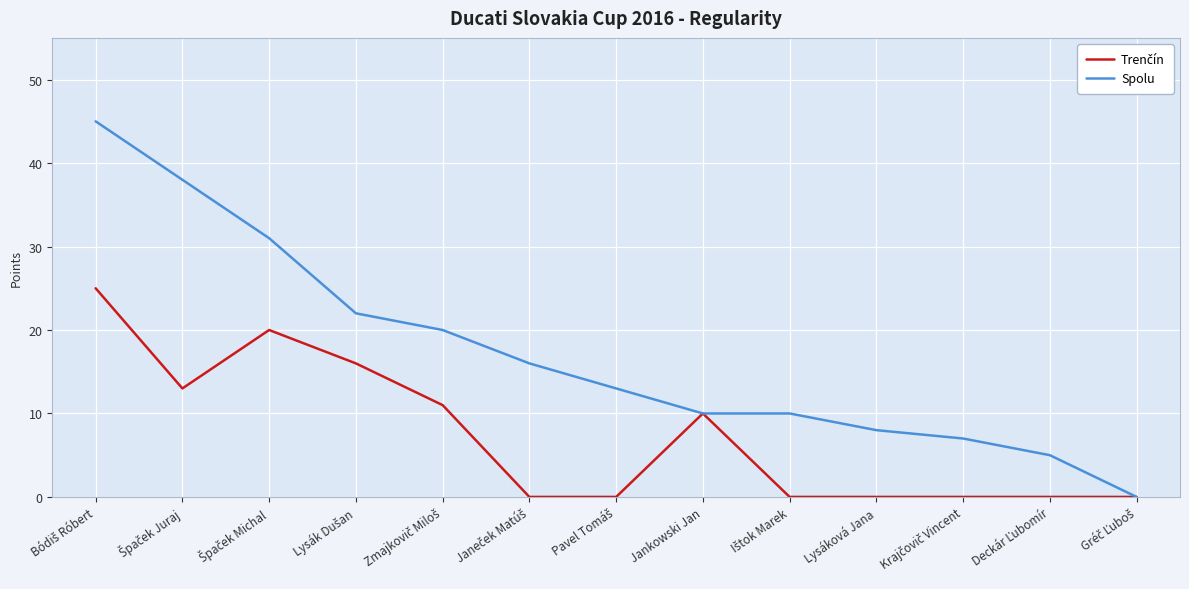

Which series has the widest spread of values?

Spolu